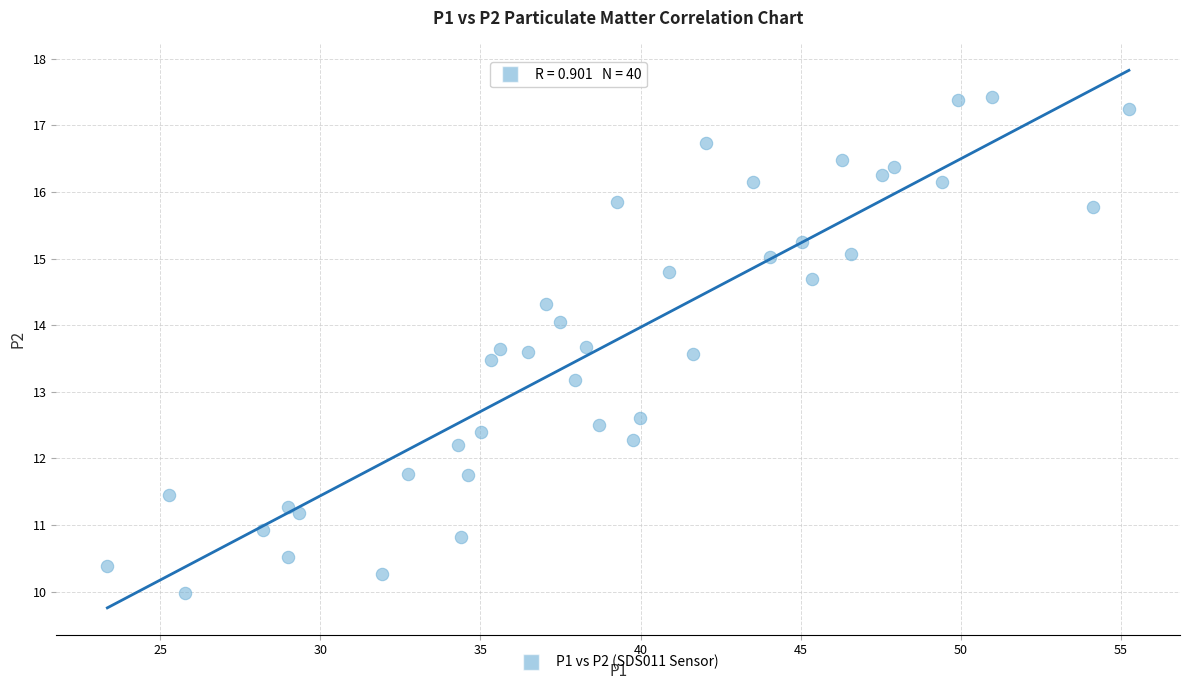

What is the range of X values (max minus min)?

31.9